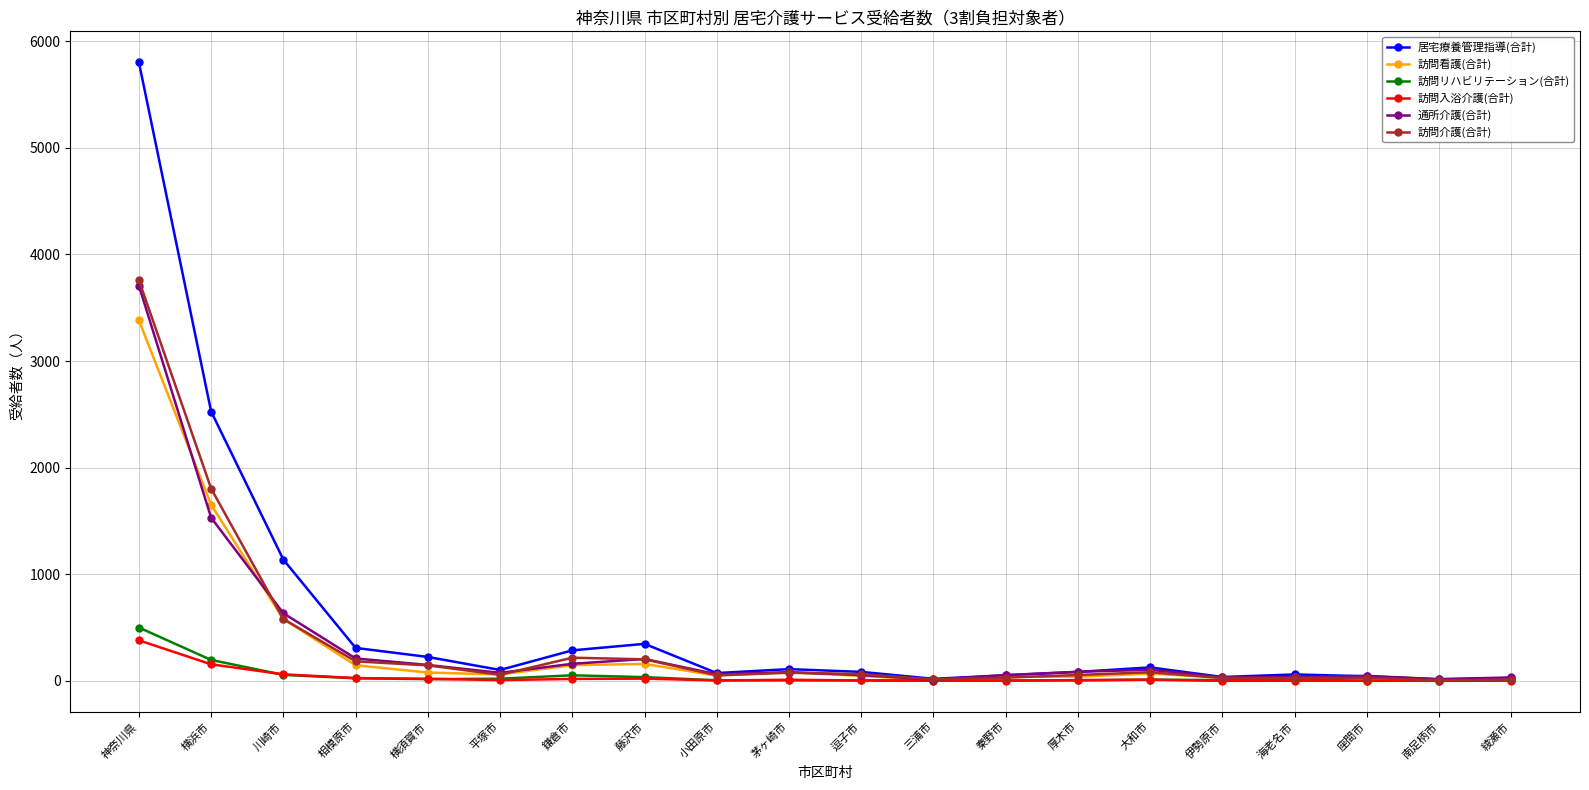

What is the label of the 9th point from the left?

小田原市